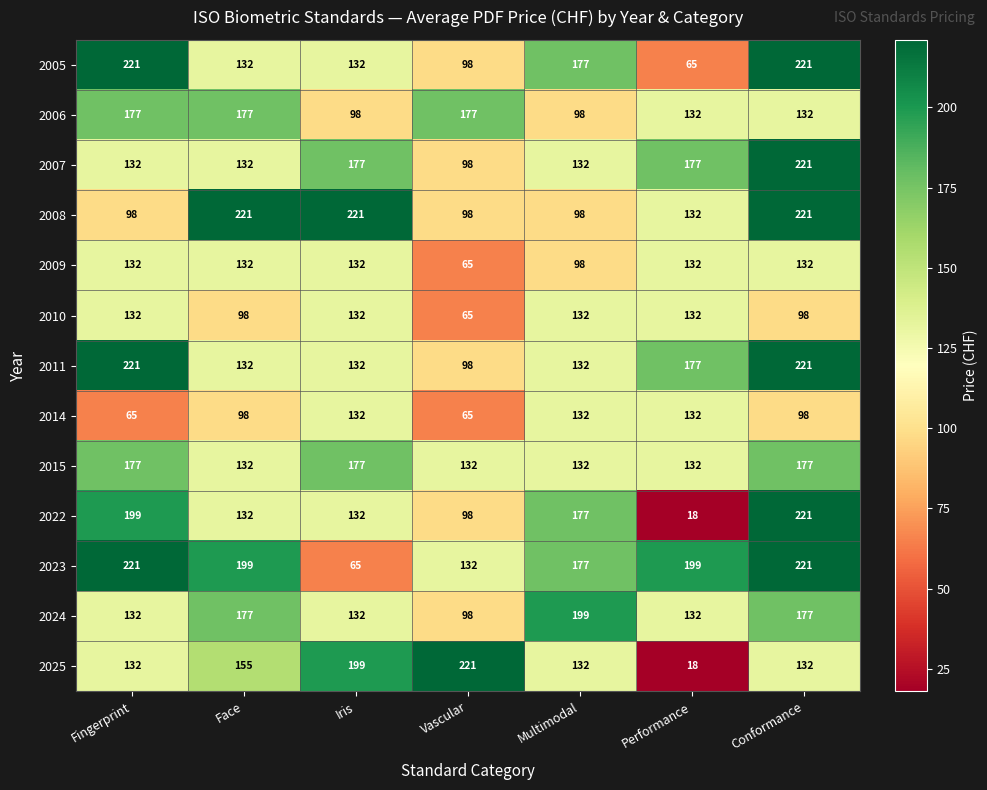

What is the sum of all 2007 values?

1069